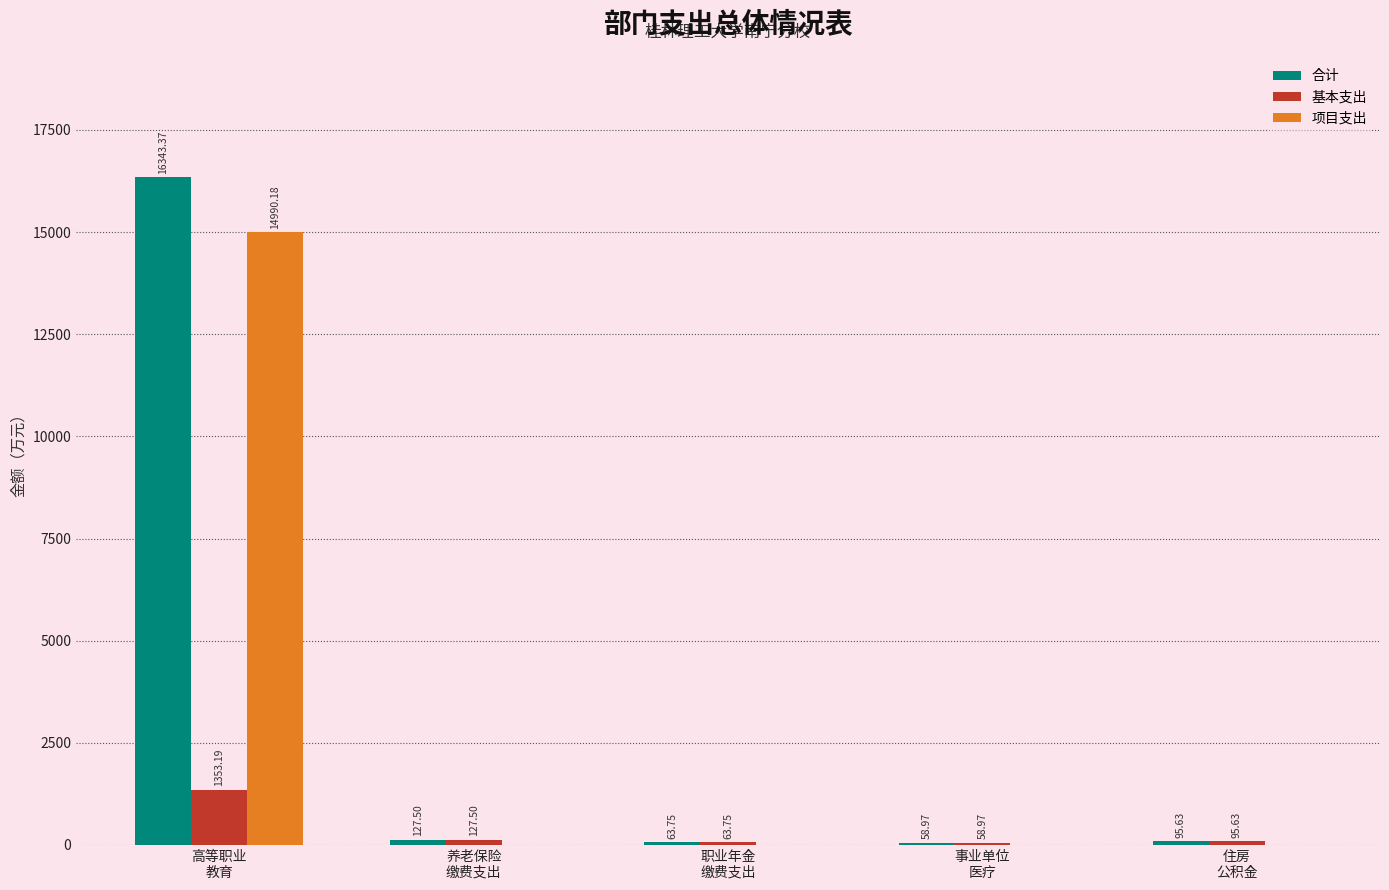

Which series has the largest total across all categories?

合计